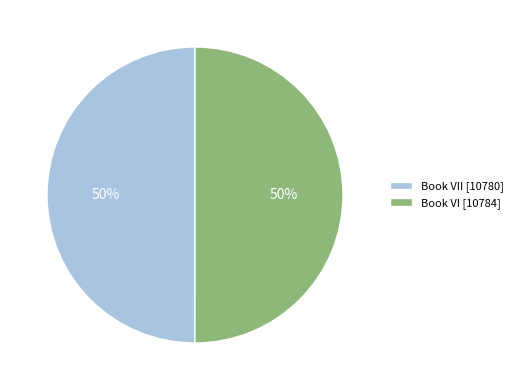

True or false: Book VII [10780] accounts for 50% of the total.

True